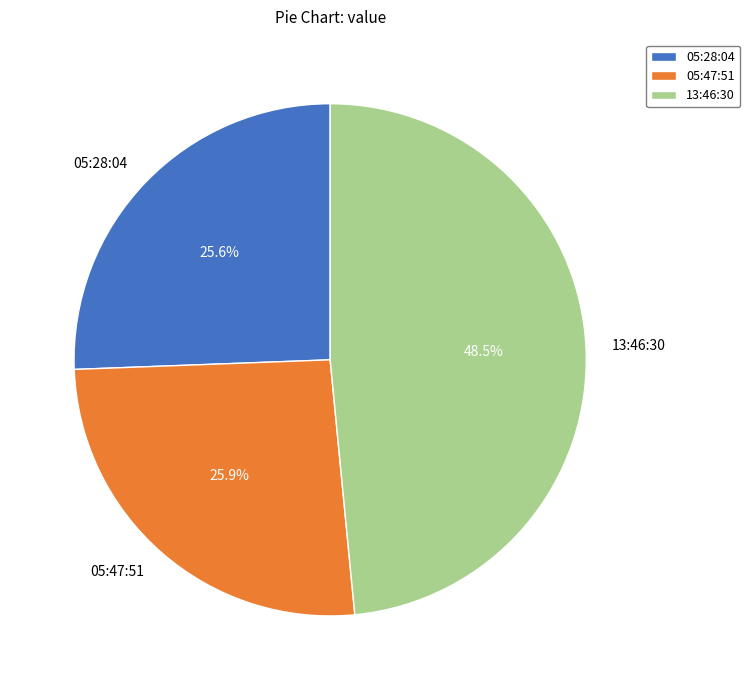

What is the largest slice in the pie chart?

13:46:30